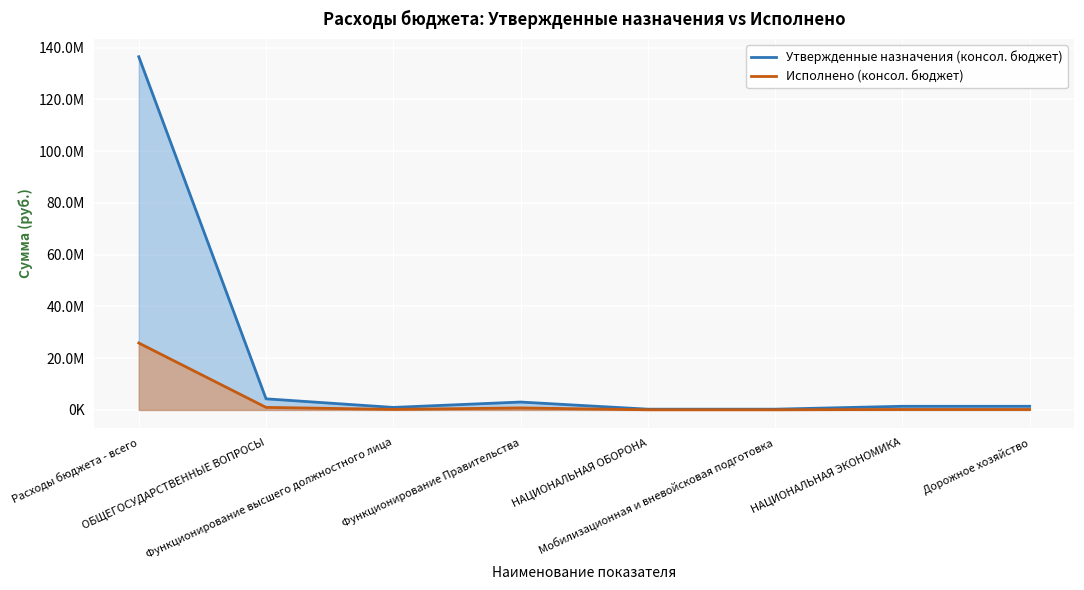

What is the difference between the highest and lowest values at НАЦИОНАЛЬНАЯ ОБОРОНА?

232560.4